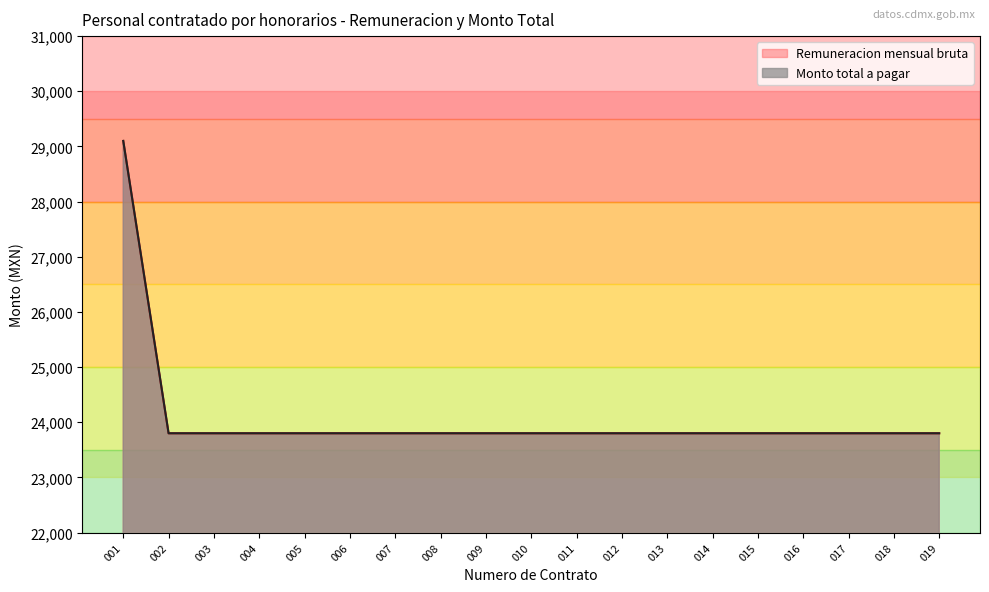

What is the value of the Remuneracion mensual bruta point at the 15th from the left?

23800